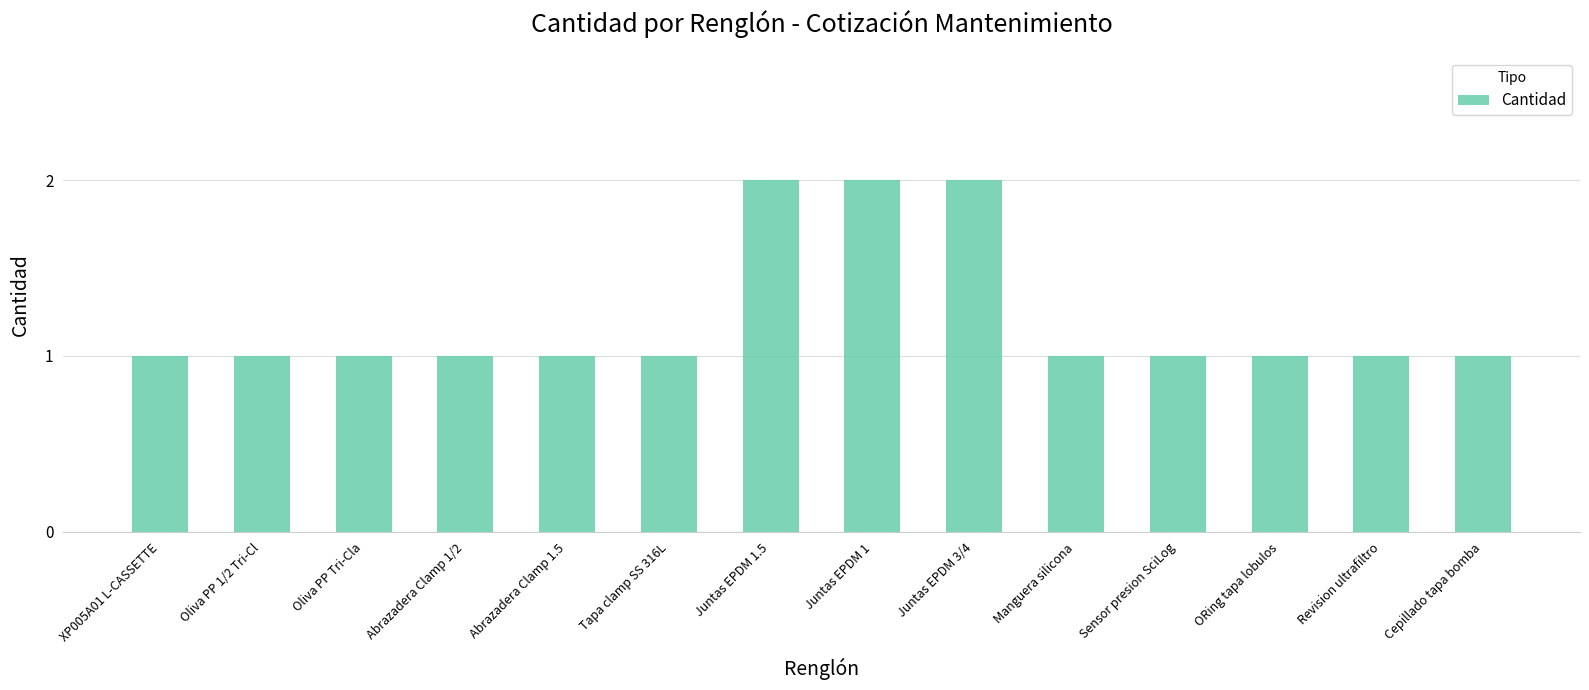

Are the bars horizontal?

No